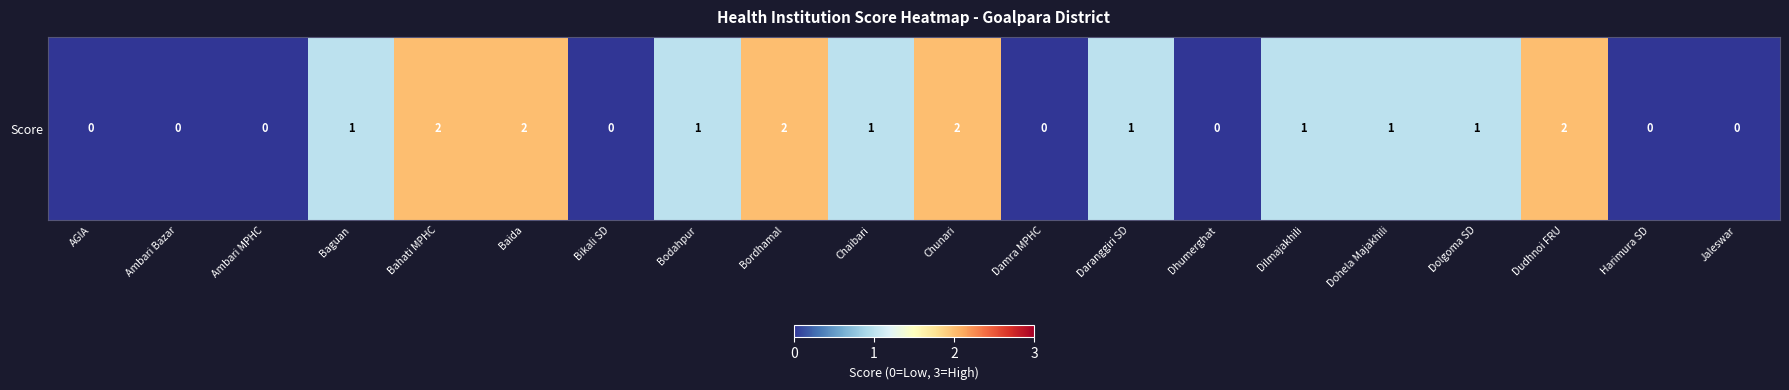

At which label does the data first exceed 1?

Bahati MPHC